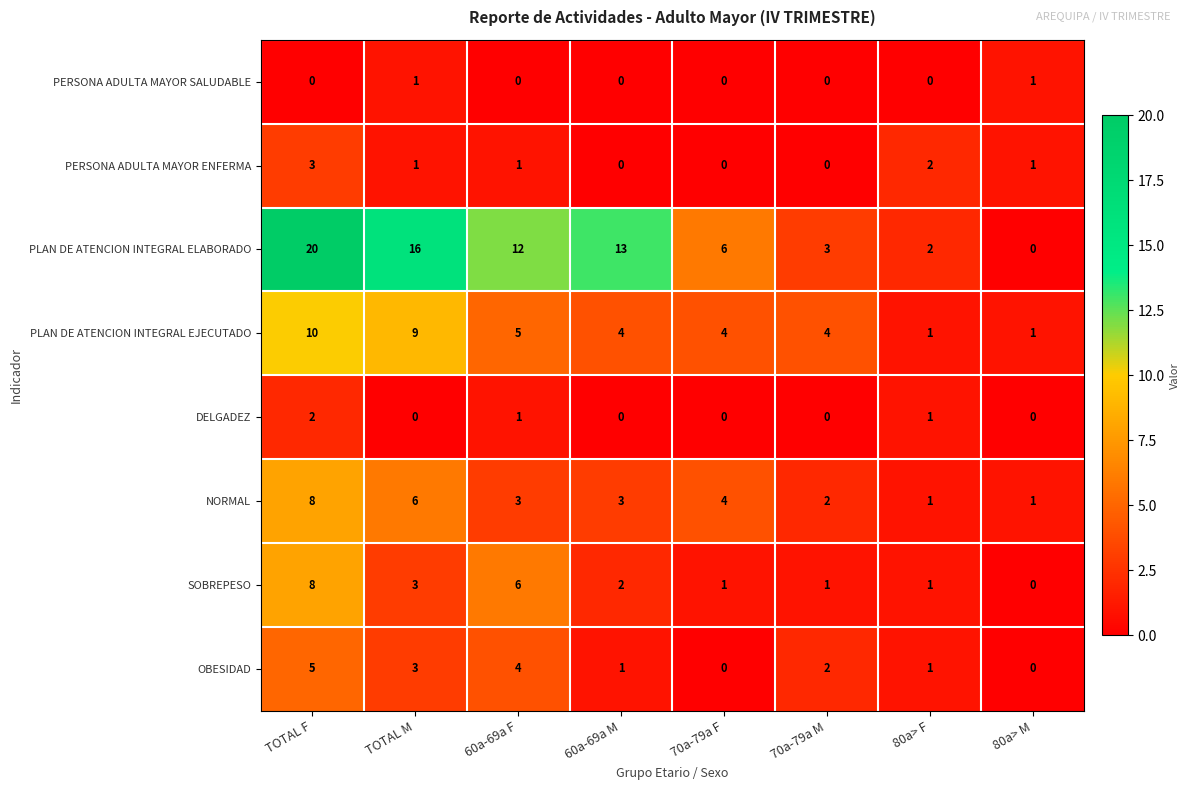

What is the total value across all series at 60a-69a M?

23